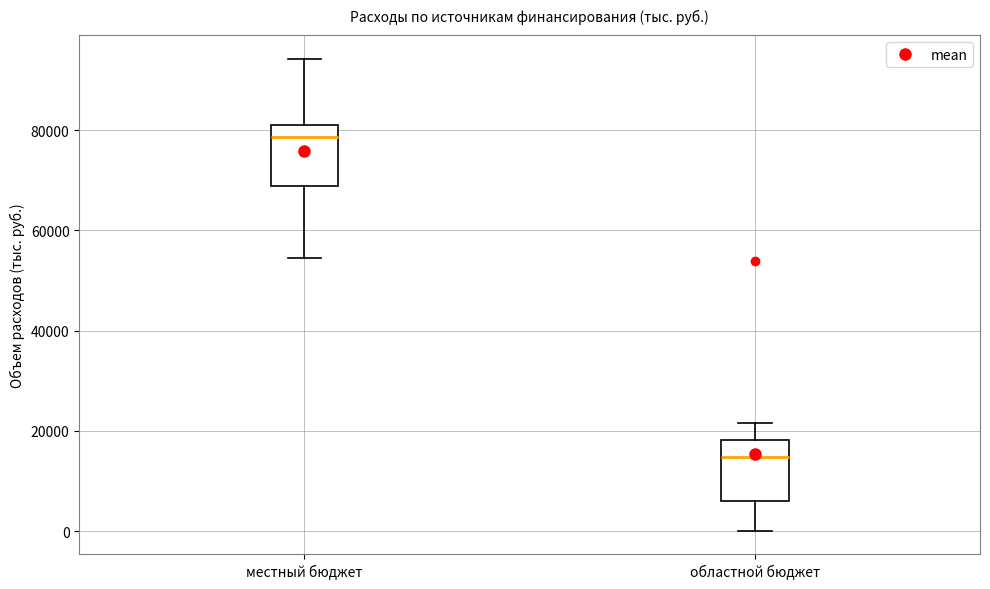

Reading left to right, transcribe this box plot: for each box, give where its median line is, the range the box spans, and where its two whiskers end, as read against the y-axis. The values are not printed on the chart, so give them approximately, as read against the axis.

местный бюджет: median 78000, box 68000 to 82000, whiskers 54000 to 94000
областной бюджет: median 14000, box 6000 to 18000, whiskers 0 to 22000